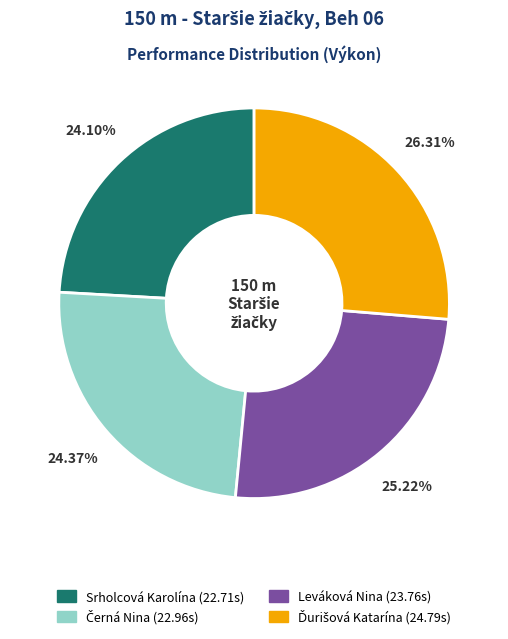

Is there a majority slice in this chart?

No